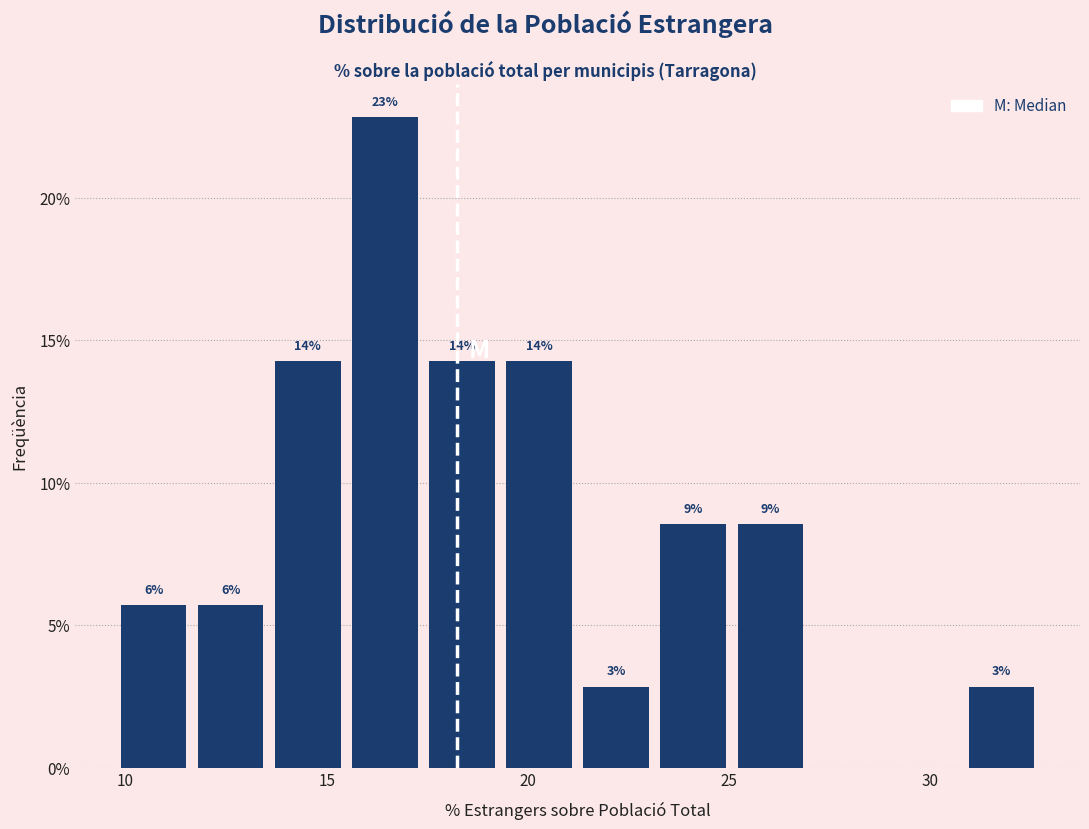

Read against the x-axis, roughly where is the centre of the tallest bar?

16.5